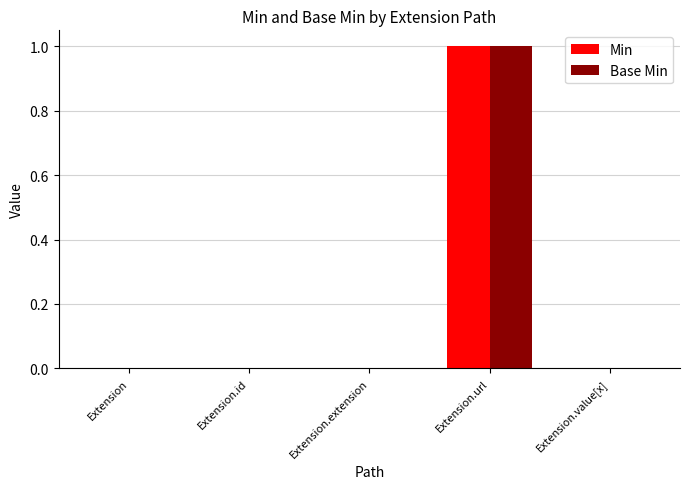

At which category is the sum across all series the highest?

Extension.url